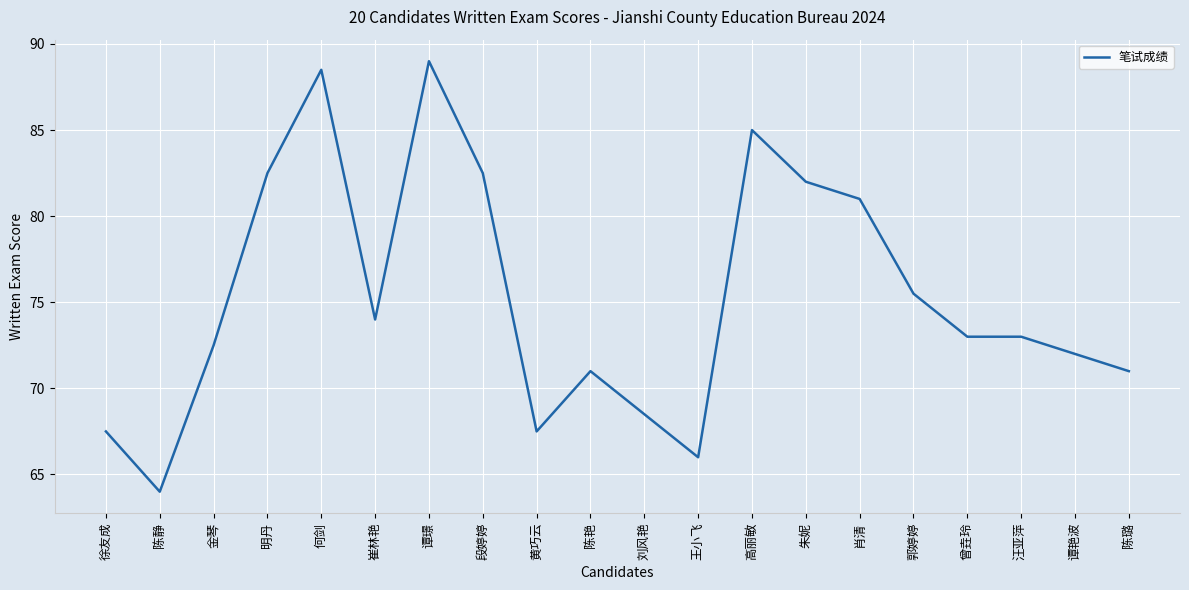

How many distinct data groups are displayed?

1